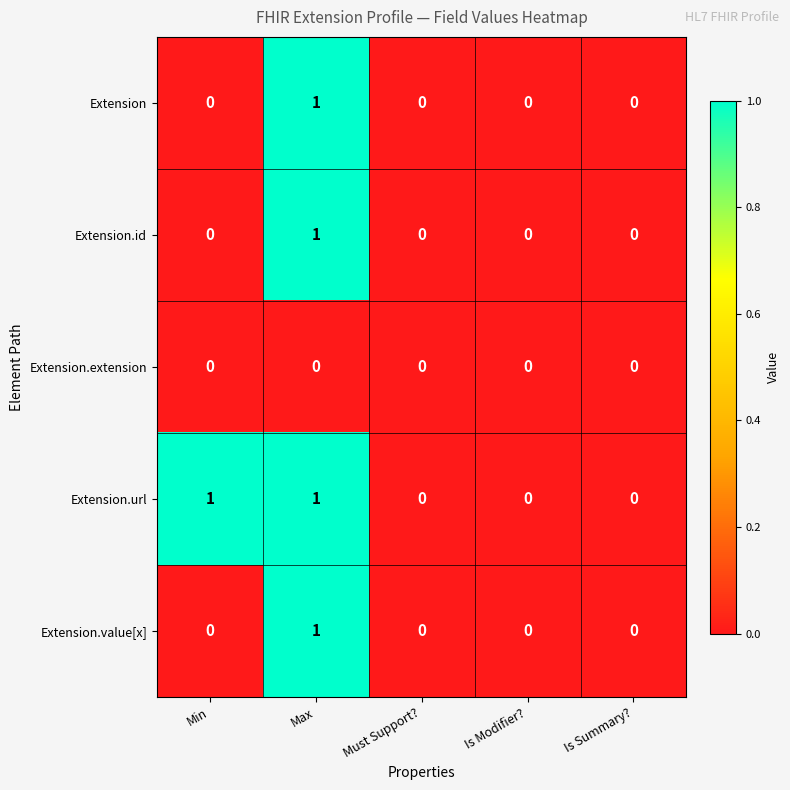

Which series has the largest total across all categories?

Extension.url